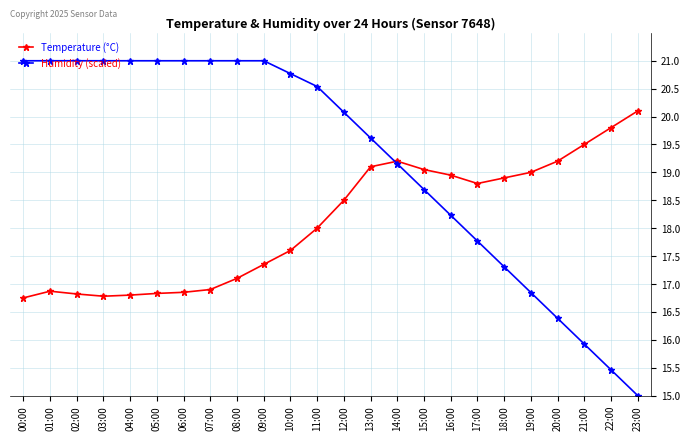

Which series has the largest range (max minus min)?

Humidity (scaled)